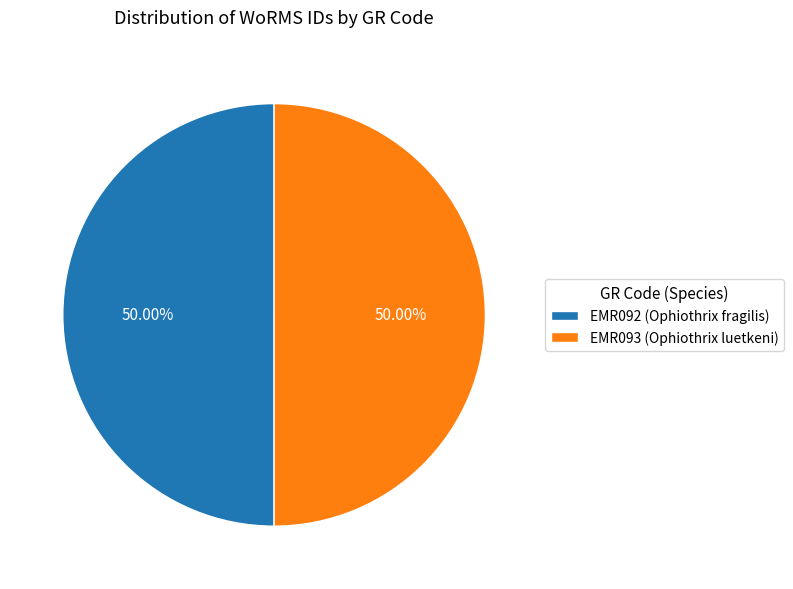

Combined, what portion of the pie is EMR093 (Ophiothrix luetkeni) and EMR092 (Ophiothrix fragilis)?

100.0%